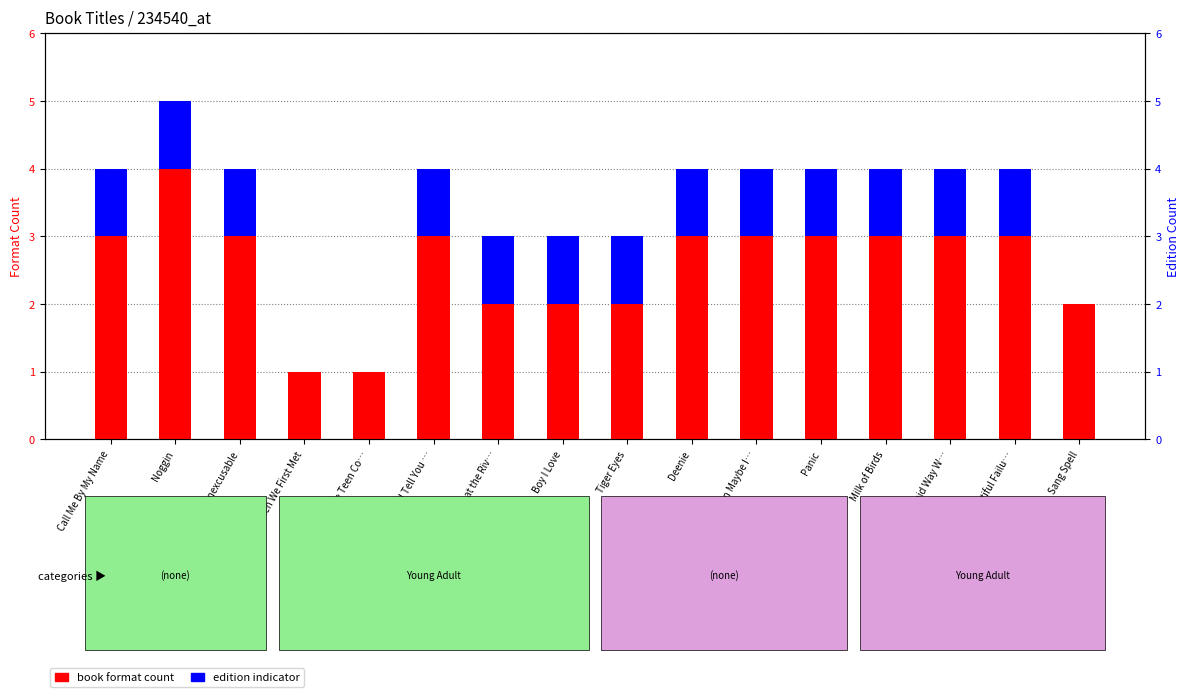

What is the difference between the highest and lowest values at Noggin?

3